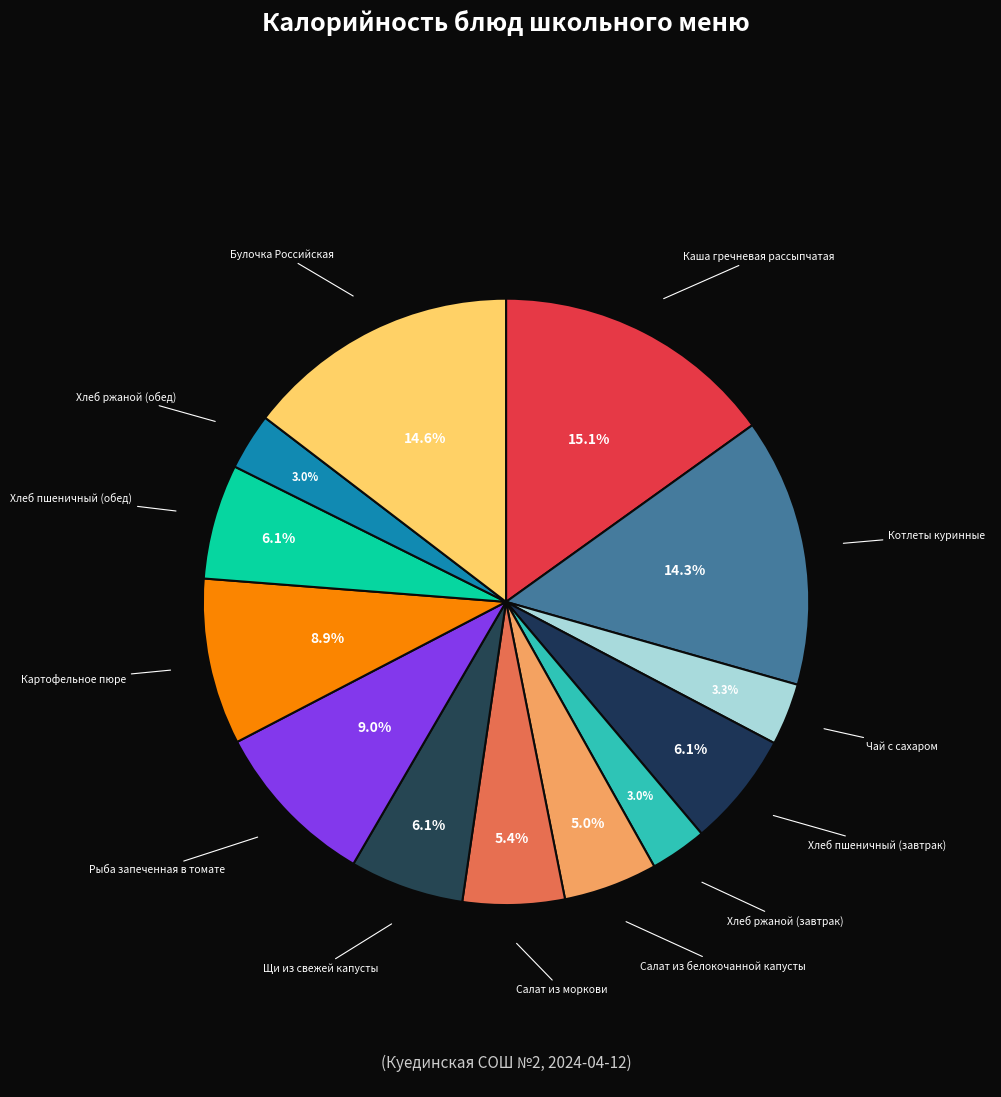

To the nearest percent, what portion does Каша гречневая рассыпчатая represent?

15%